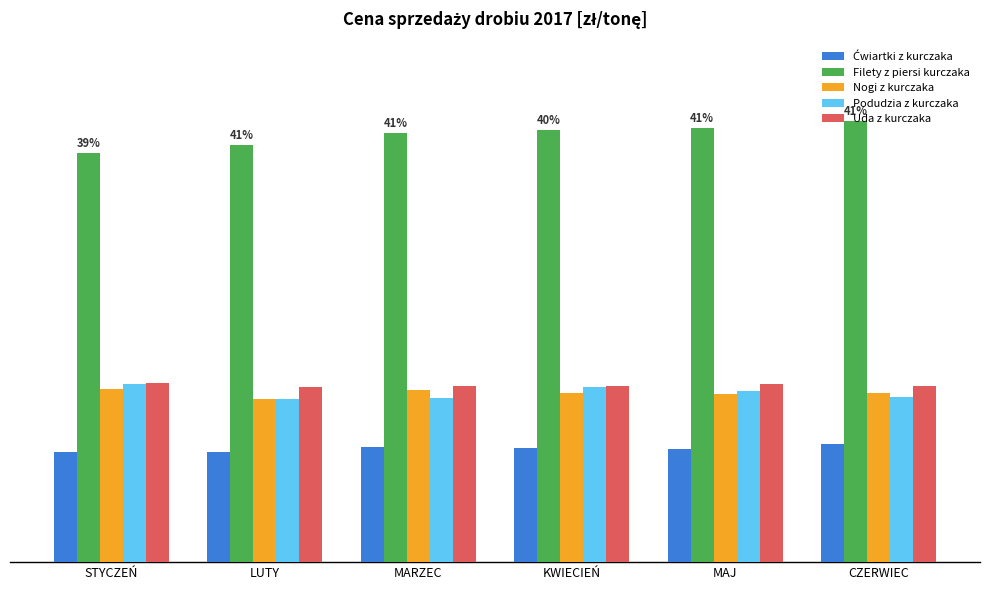

What is the sum of all Ćwiartki z kurczaka values?

20857.1